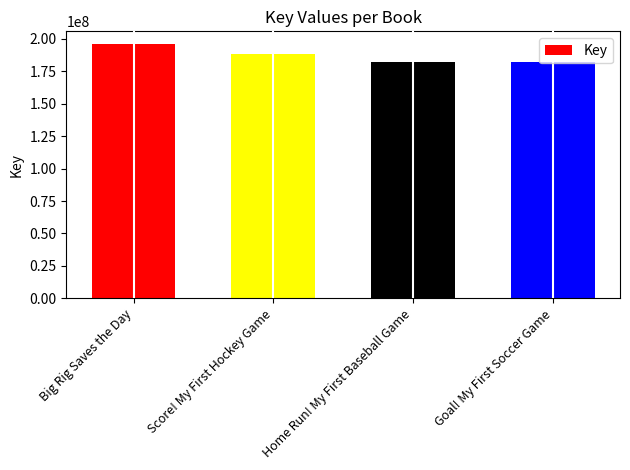

List the labels in order of value, smallest first.

Home Run! My First Baseball Game, Goal! My First Soccer Game, Score! My First Hockey Game, Big Rig Saves the Day